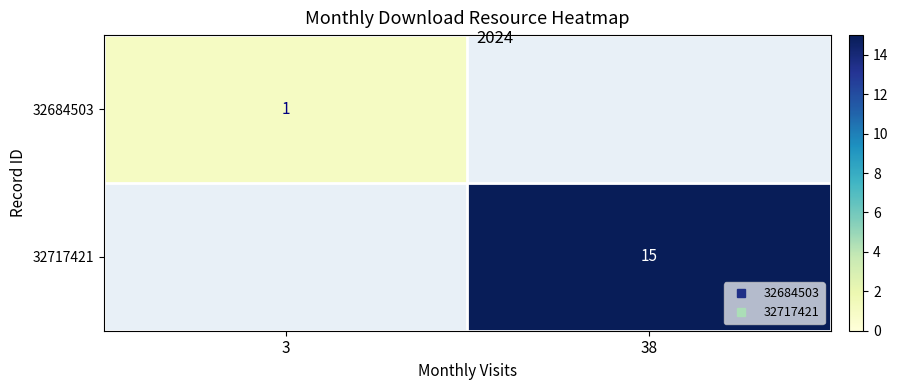

The 32717421 series shows 24.6 at 38. True or false?

False